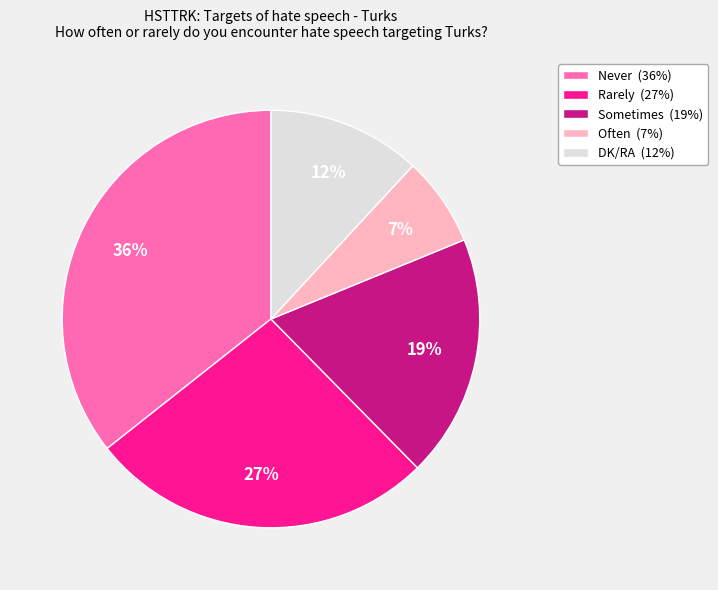

Is the sum of Rarely (27%) and Never (36%) greater than half?

Yes